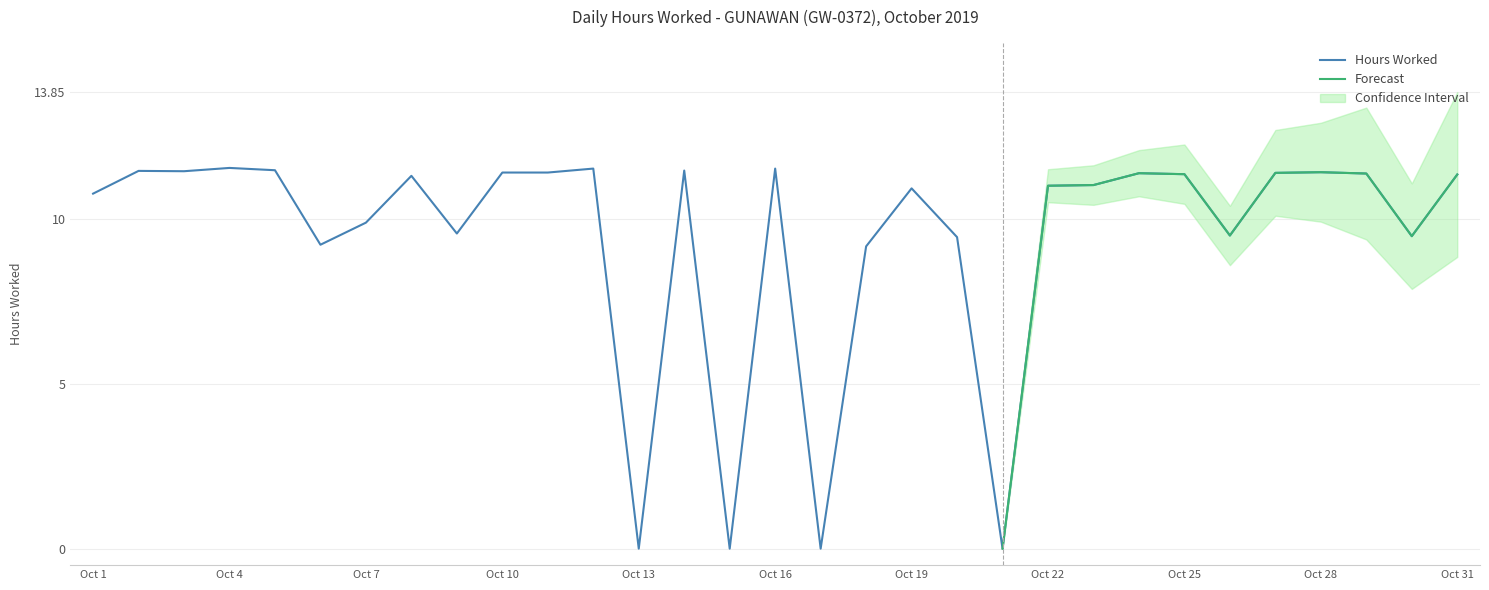

Reading right to left, extract all data points from this chart.

Hours Worked: 31=11.3	30=9.5	29=11.4	28=11.4	27=11.4	26=9.5	25=11.4	24=11.4	23=11.0	22=11.0	21=0.0	20=9.4	19=10.9	18=9.2	17=0.0	16=11.5	15=0.0	14=11.5	13=0.0	12=11.5	11=11.4	10=11.4	9=9.6	8=11.3	7=9.9	6=9.2	5=11.5	4=11.6	3=11.4	2=11.5	1=10.8
Forecast: 31=11.3	30=9.5	29=11.4	28=11.4	27=11.4	26=9.5	25=11.4	24=11.4	23=11.0	22=11.0	21=0.0	20=9.4	19=10.9	18=9.2	17=0.0	16=11.5	15=0.0	14=11.5	13=0.0	12=11.5	11=11.4	10=11.4	9=9.6	8=11.3	7=9.9	6=9.2	5=11.5	4=11.6	3=11.4	2=11.5	1=10.8
CI_upper: 31=13.8	30=11.1	29=13.4	28=12.9	27=12.7	26=10.4	25=12.3	24=12.1	23=11.6	22=11.5	21=0.0	20=9.4	19=10.9	18=9.2	17=0.0	16=11.5	15=0.0	14=11.5	13=0.0	12=11.5	11=11.4	10=11.4	9=9.6	8=11.3	7=9.9	6=9.2	5=11.5	4=11.6	3=11.4	2=11.5	1=10.8
CI_lower: 31=8.8	30=7.9	29=9.4	28=9.9	27=10.1	26=8.6	25=10.5	24=10.7	23=10.4	22=10.5	21=0.0	20=9.4	19=10.9	18=9.2	17=0.0	16=11.5	15=0.0	14=11.5	13=0.0	12=11.5	11=11.4	10=11.4	9=9.6	8=11.3	7=9.9	6=9.2	5=11.5	4=11.6	3=11.4	2=11.5	1=10.8